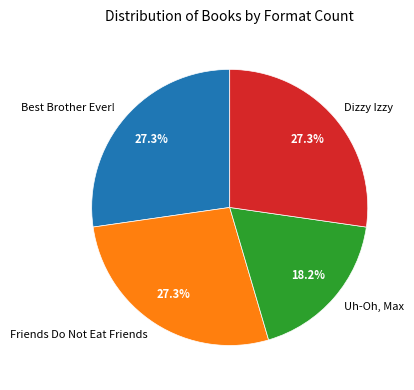

What is the smallest slice in the pie chart?

Uh-Oh, Max